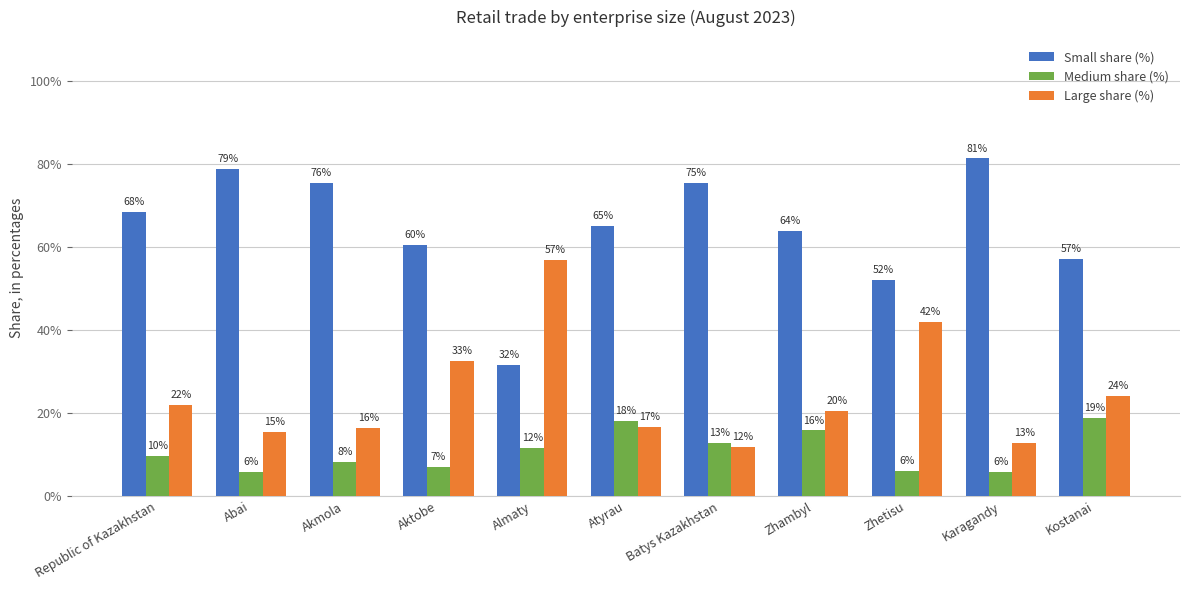

Is it true that Large share (%) equals 31.6 at Republic of Kazakhstan?

False